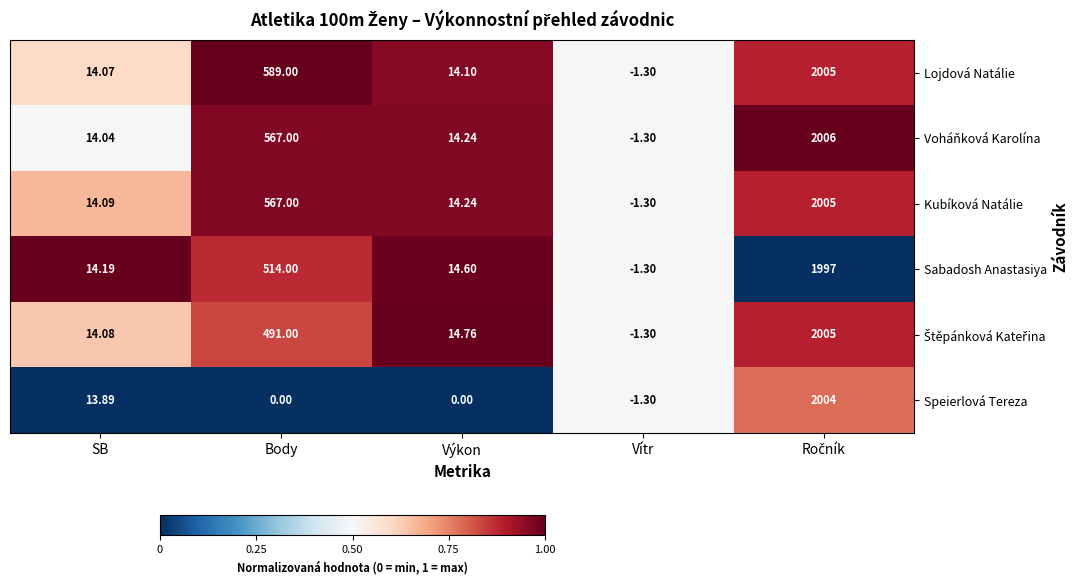

Where does the Speierlová Tereza series first go above 0?

SB